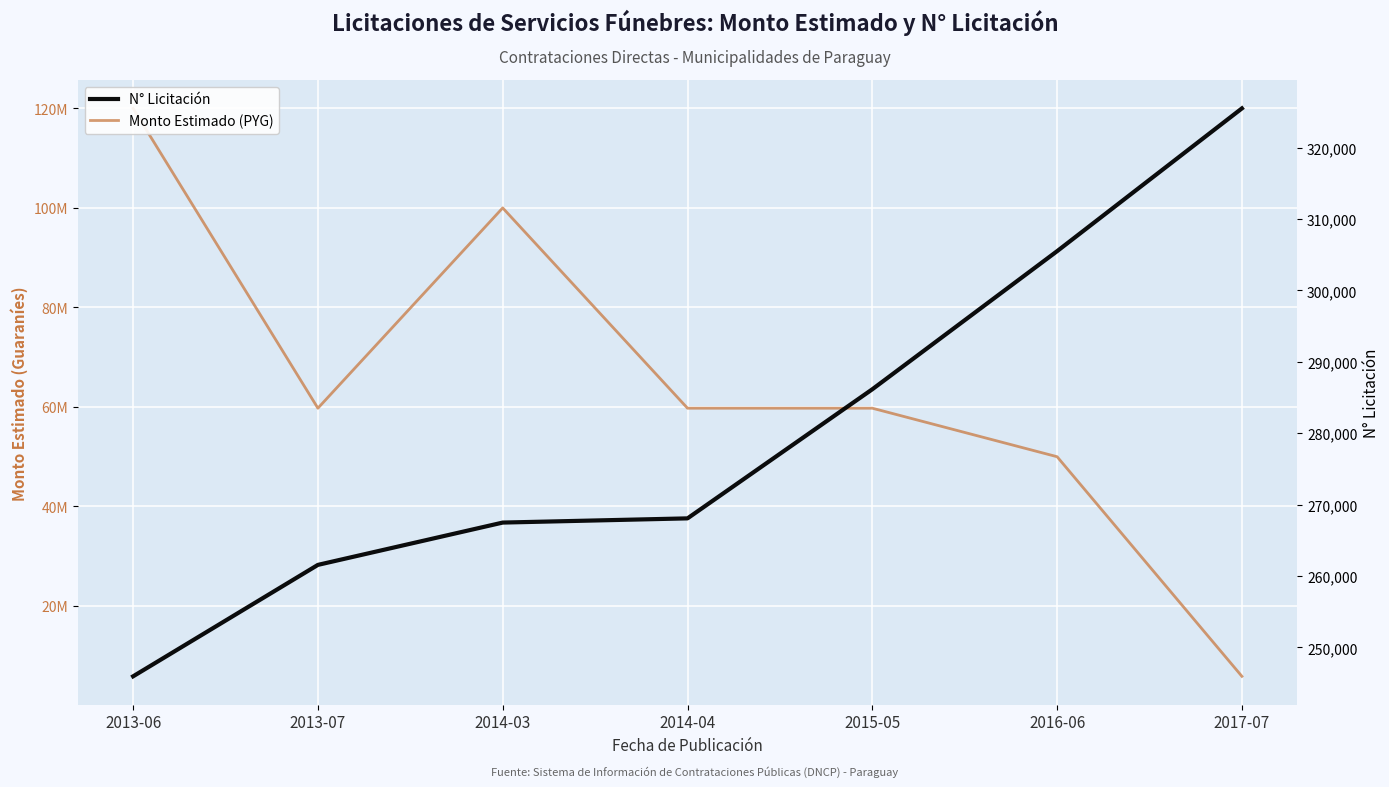

At which label does Monto Estimado (PYG) reach its peak?

2013-06